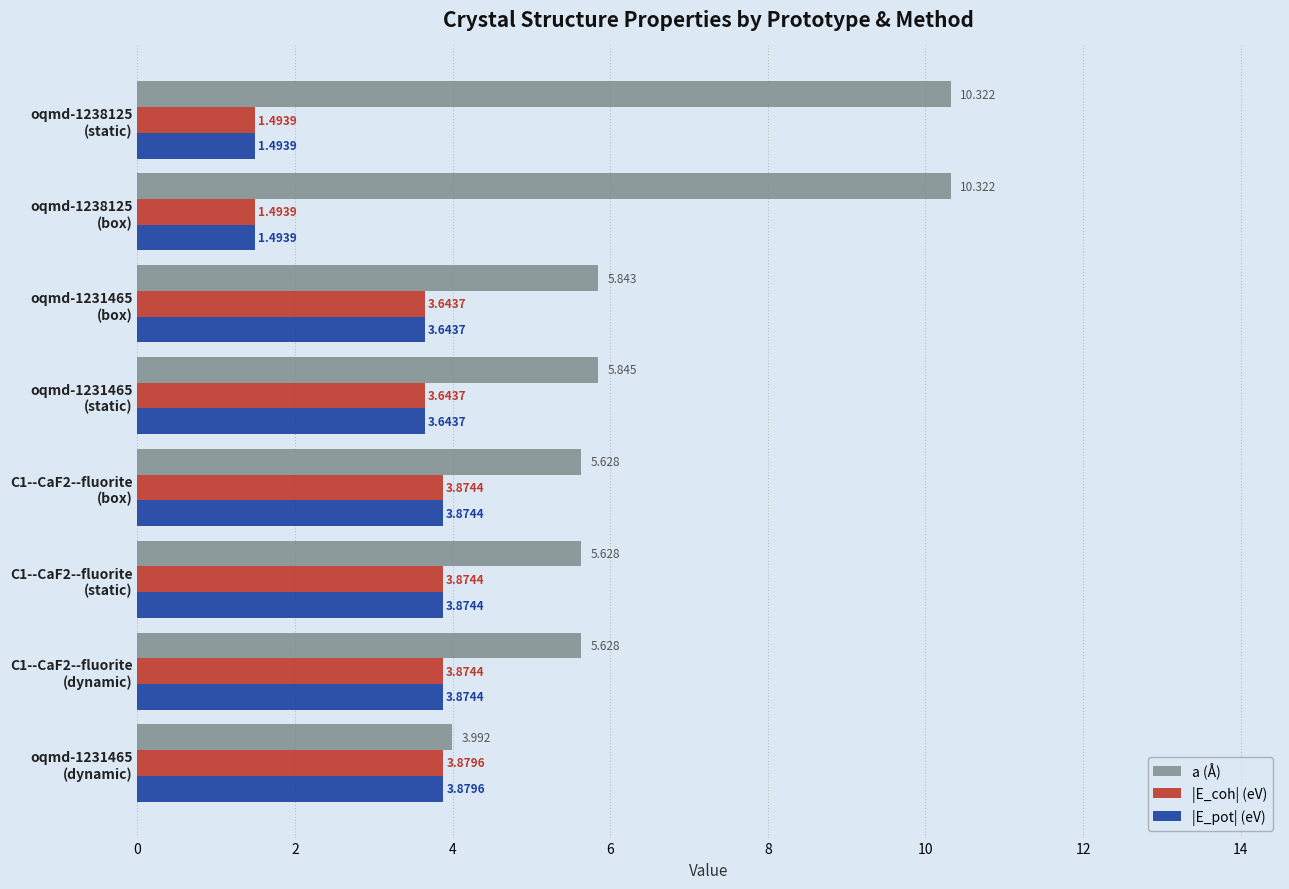

What is the difference between the maximum and minimum values in the a (Å) series?

6.3